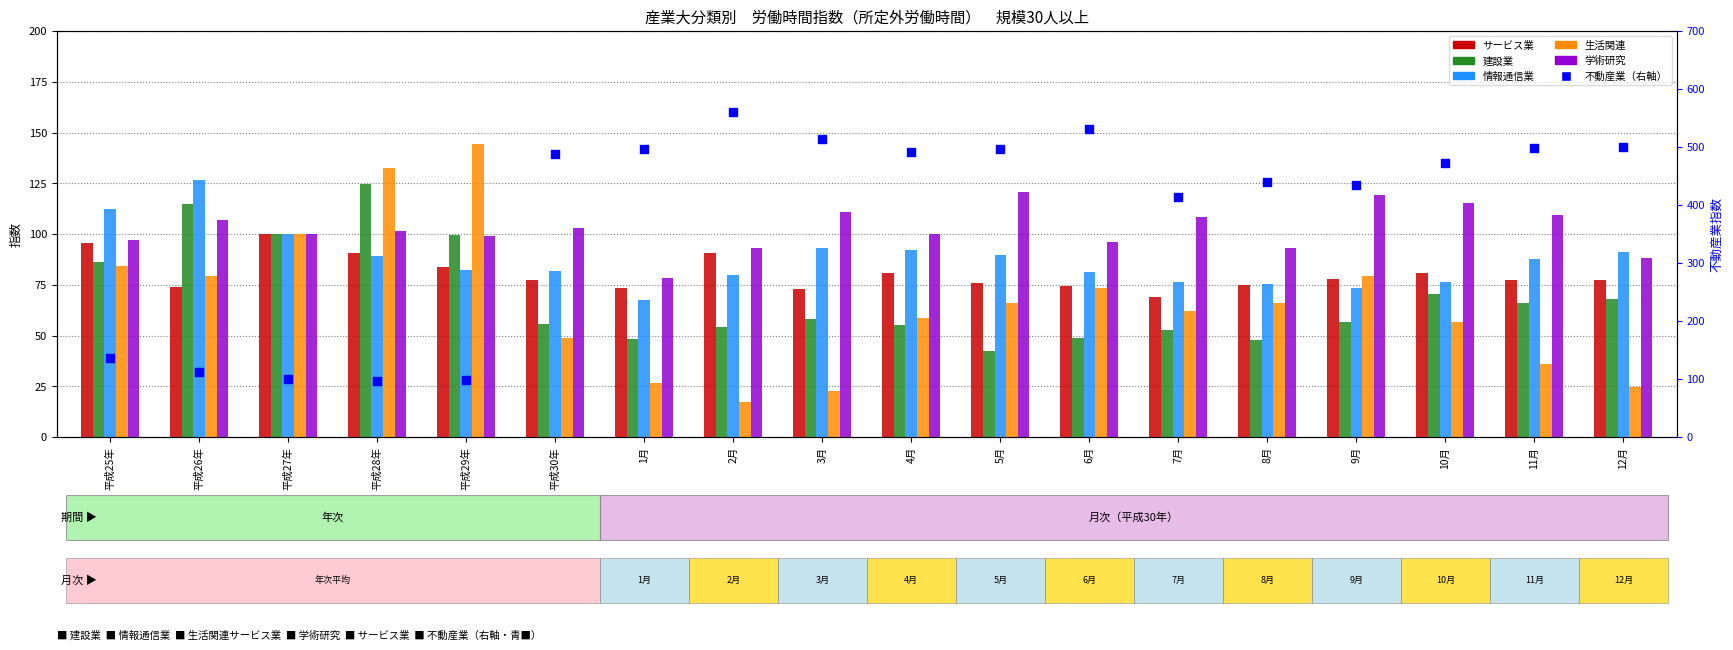

Which series contains the lowest Y value?

生活関連